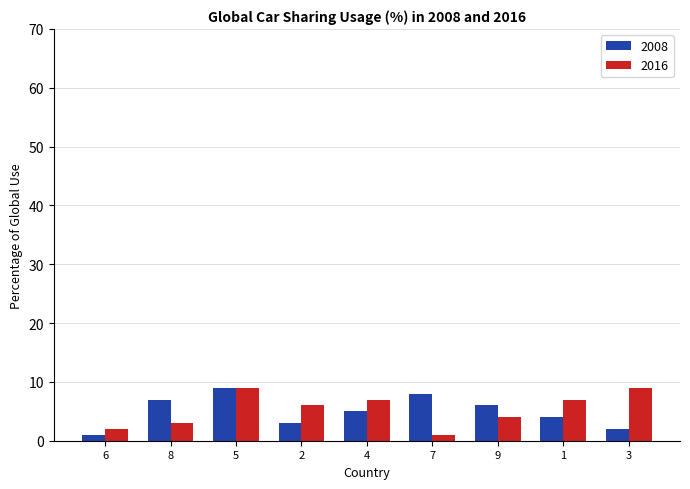

The 2016 series shows 7 at 1. True or false?

True